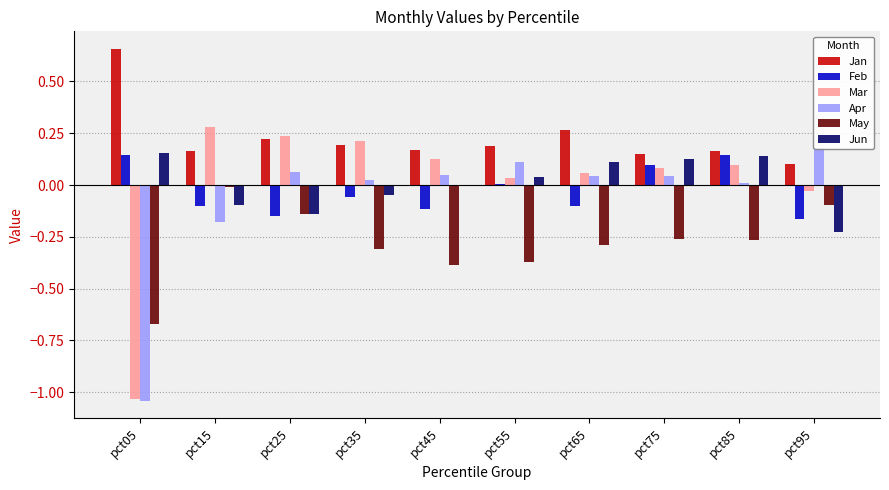

Rank the series by their maximum value, from highest to lowest.

Jan, Mar, Apr, Jun, Feb, May